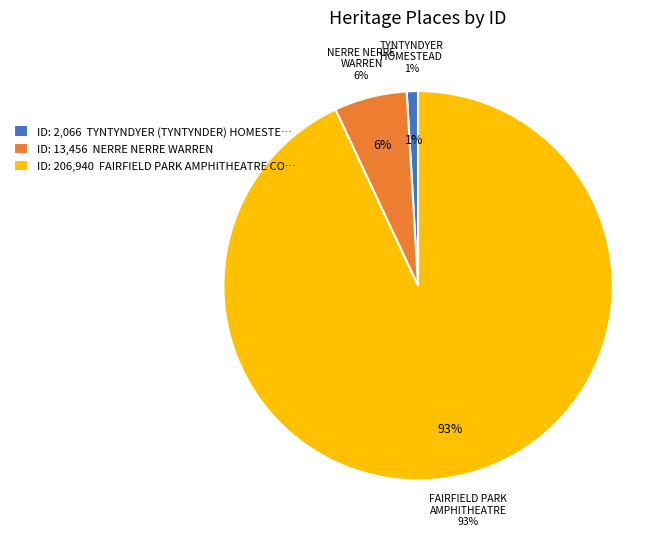

Which slice represents more than half of the pie?

FAIRFIELD PARK AMPHITHEATRE COMPLEX